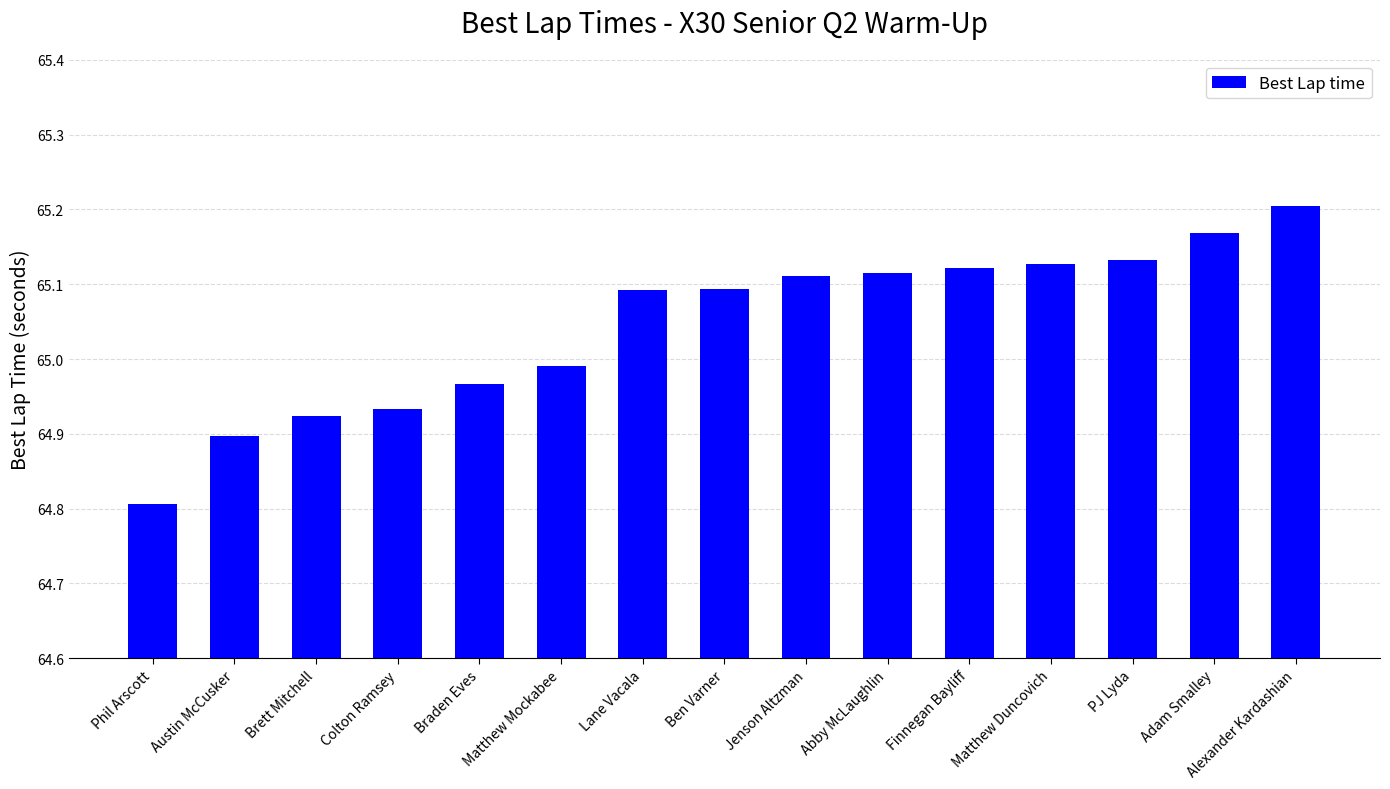

What position from the right is Finnegan Bayliff?

5